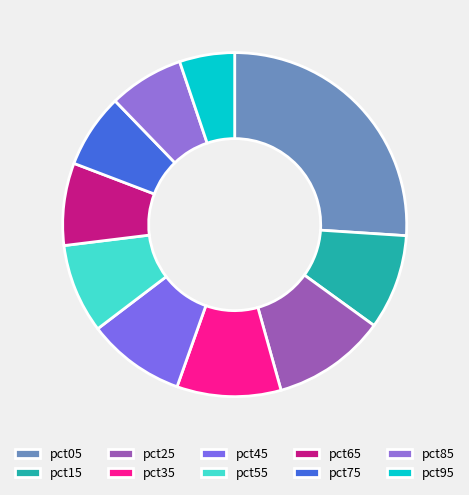

Is it true that pct45 is 9% of the pie?

True